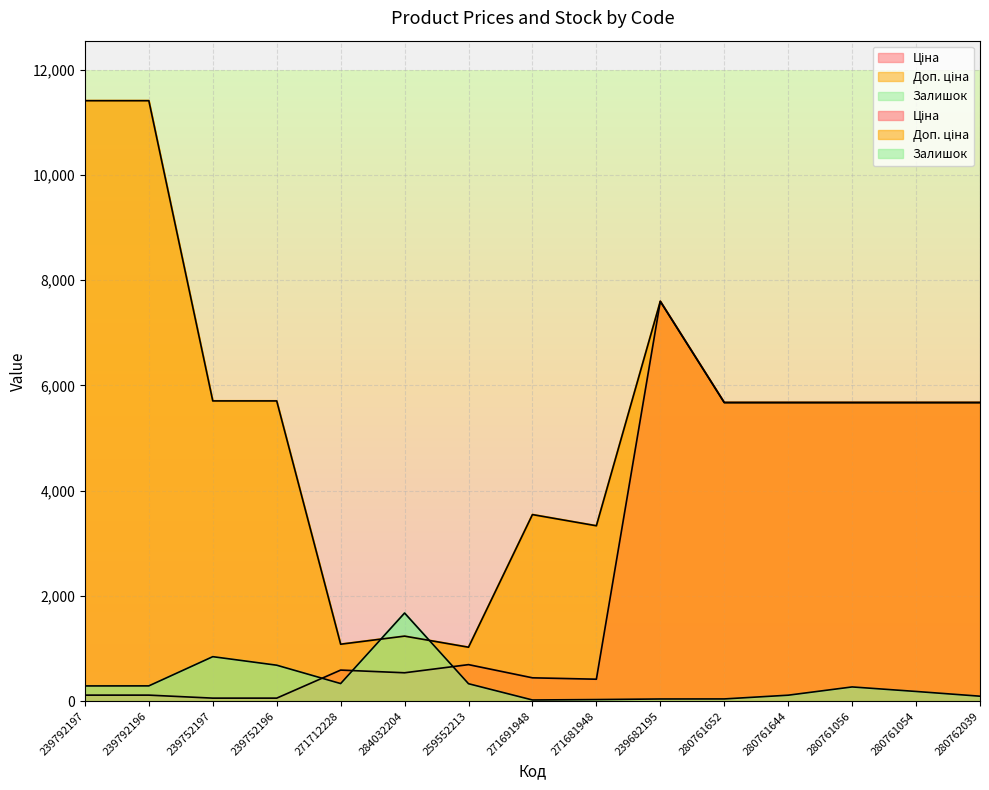

Is it true that Залишок equals 169.3 at 239792196?

False